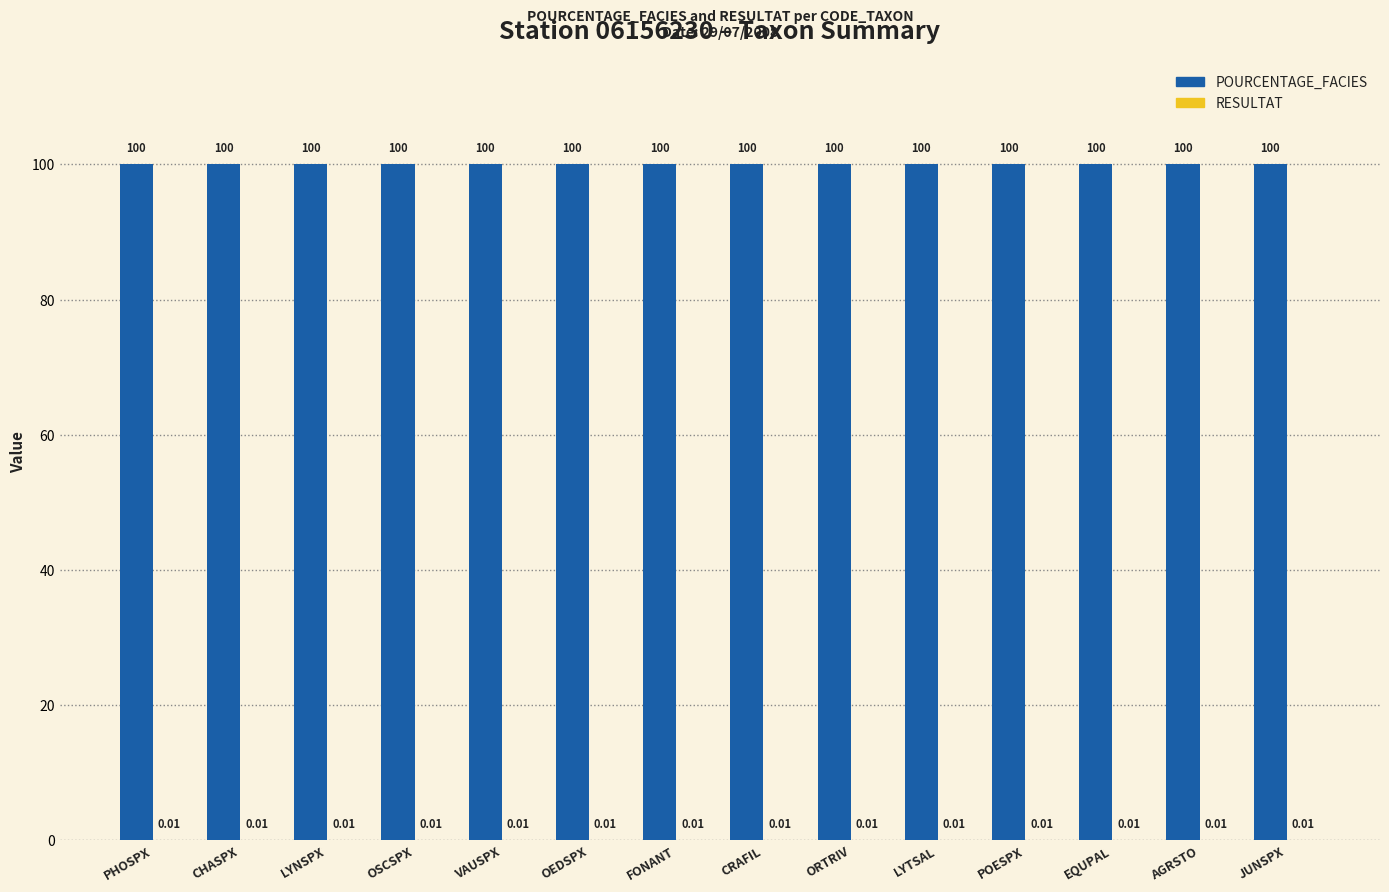

Which series has the largest total across all categories?

POURCENTAGE_FACIES